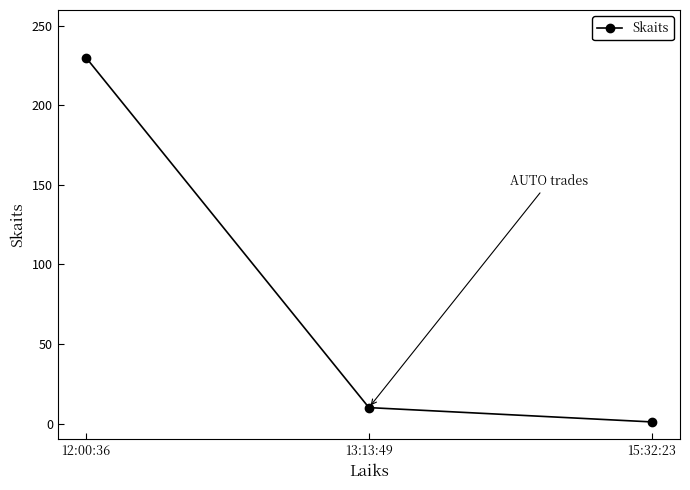

What is the difference between the values at 12:00:36 and 13:13:49?

220